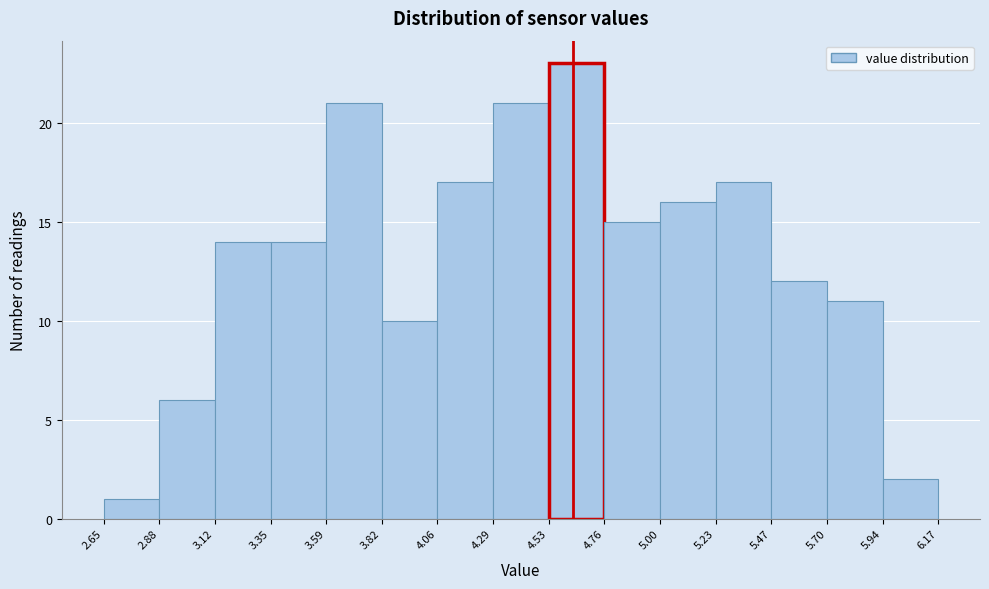

Which range on the x-axis has the tallest bar?

4.53 to 4.76